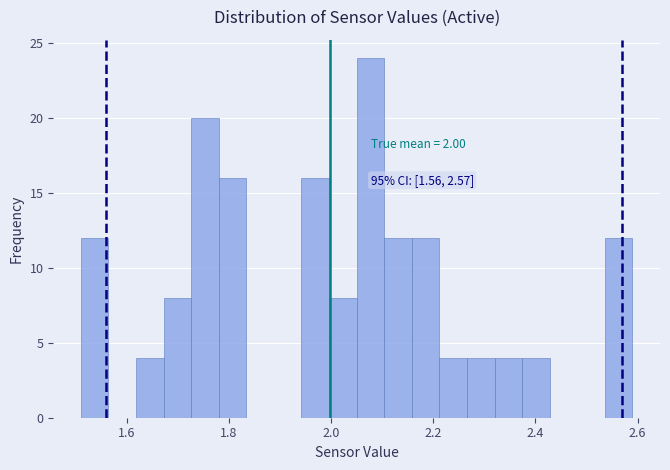

Read against the x-axis, roughly where is the centre of the tallest bar?

2.08